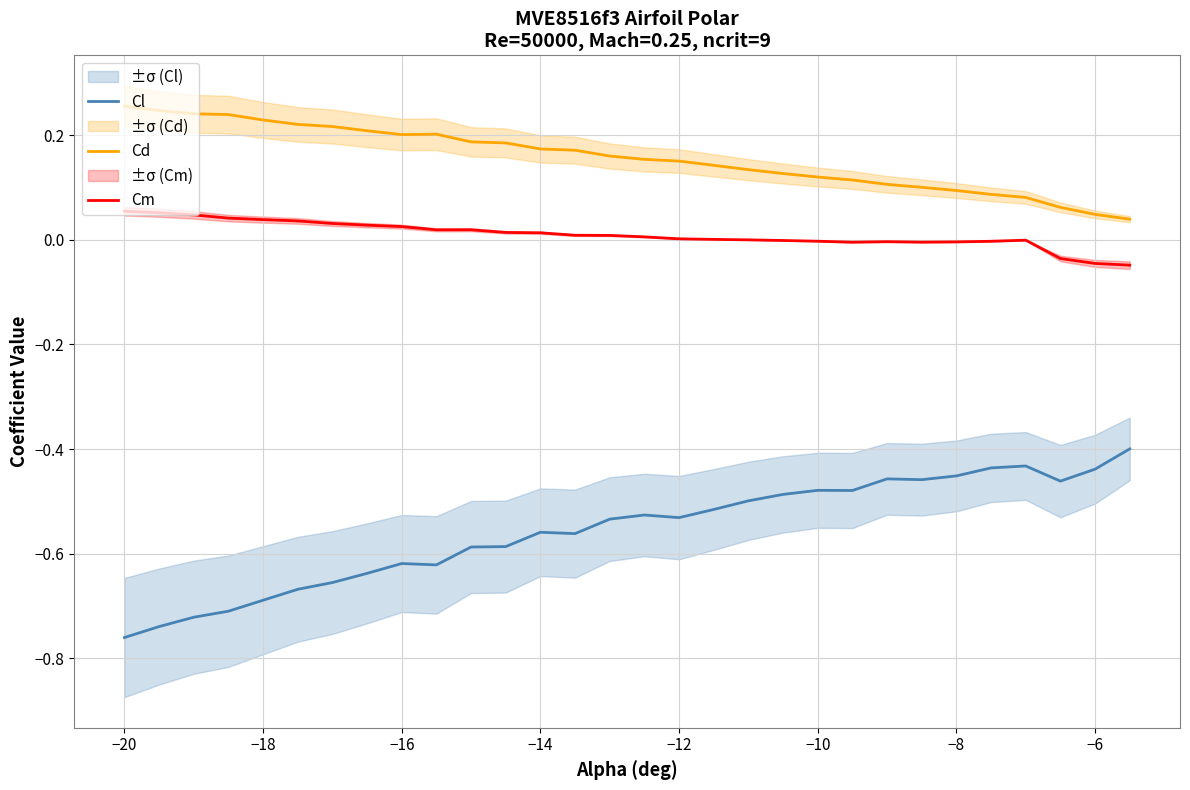

True or false: Cd and Cm intersect in this chart.

False